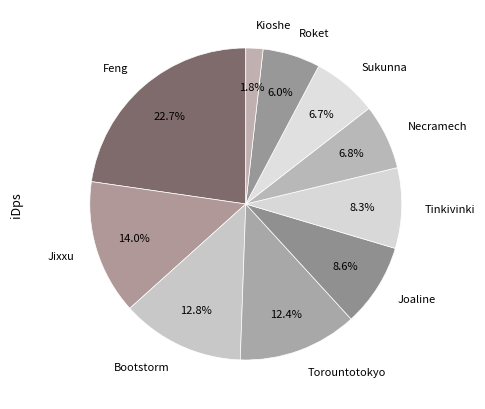

What is the ratio of the value at Necramech to the value at Joaline?

0.8